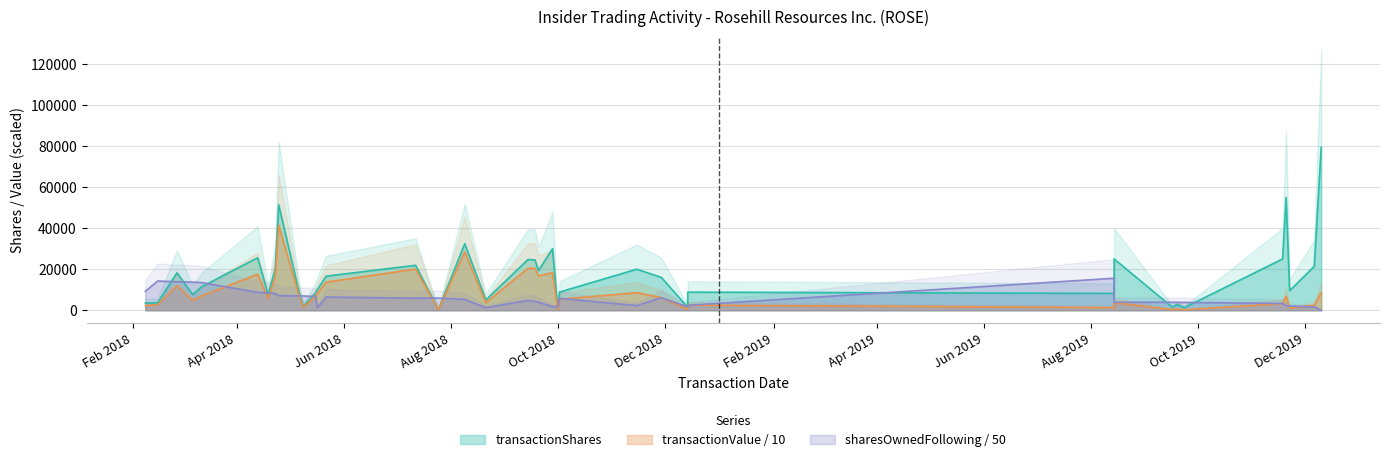

Reading left to right, transcribe all the data shown in this chart.

transactionShares: 3500.0	3574.0	18200.0	7632.0	11400.0	25581.0	7564.0	20088.0	51401.0	7357.0	1900.0	8400.0	10000.0	16600.0	21907.0	300.0	32430.0	5000.0	24694.0	24559.0	19294.0	30000.0	500.0	8840.0	20000.0	16000.0	1500.0	8811.0	8200.0	25000.0	1566.0	2719.0	1264.0	25000.0	54960.0	9454.0	21385.0	79366.0
transactionValue: 2235.1	2685.4	11971.5	4758.0	6933.7	17554.7	5717.2	16143.9	41334.8	5876.2	1503.4	6888.3	8109.2	13670.4	20073.1	270.0	28433.4	3641.4	20383.9	20468.5	16685.6	18305.5	302.5	5357.0	8555.7	6167.0	412.5	2475.9	1260.1	3728.0	307.5	530.2	246.5	3250.0	6790.1	1101.8	2328.1	8571.5
sharesOwnedFollowingTransaction: 9212.3	14228.9	13864.9	13712.3	13484.3	8700.7	8549.4	8147.6	7119.6	6972.5	6934.5	6766.5	1129.8	6434.5	5872.0	5933.8	5285.2	1229.8	4791.3	4300.2	3914.3	1829.8	1627.3	5811.4	2229.8	6131.4	1657.3	2406.0	15582.7	3883.2	3883.0	3828.6	3803.3	3303.3	2204.1	2015.0	1587.3	0.0